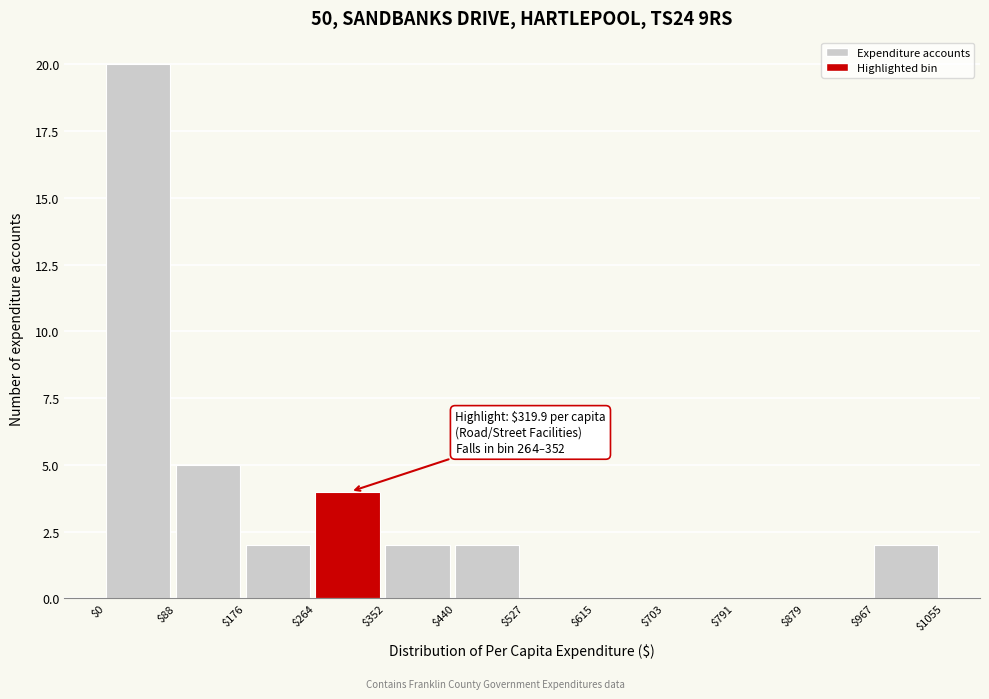

Over which range of the x-axis is the bar tallest?

$0 to $88